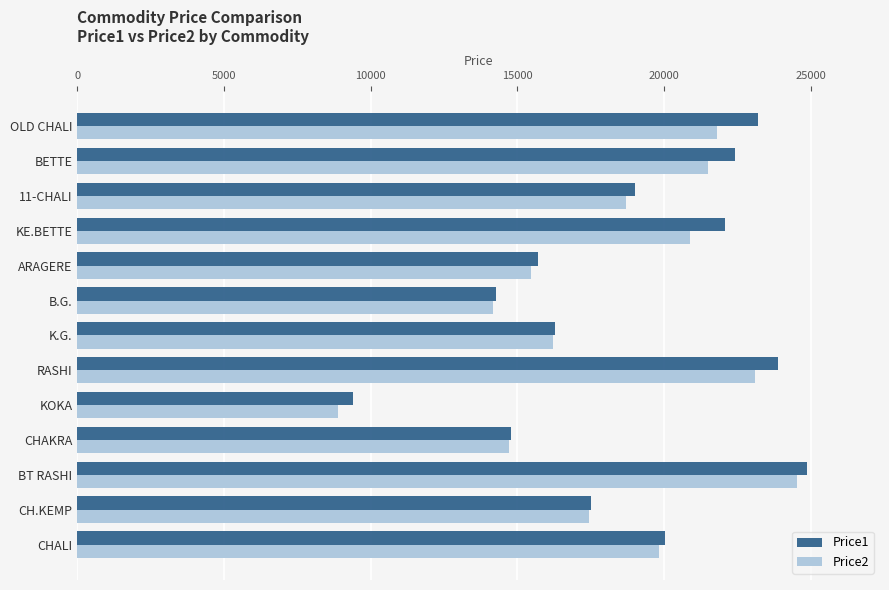

What is the difference between the Price2 values at 11-CHALI and BETTE?

2820